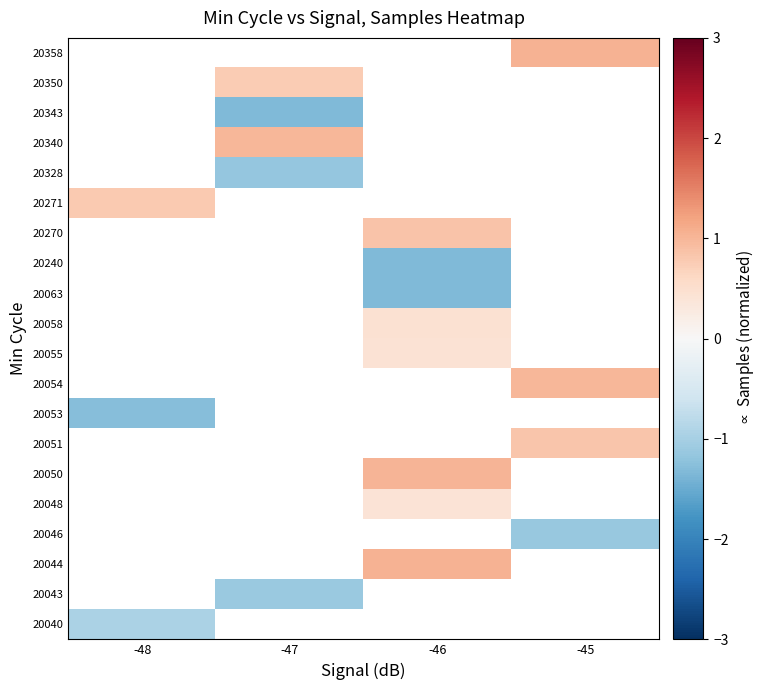

How many values in 20044 are above zero?

1